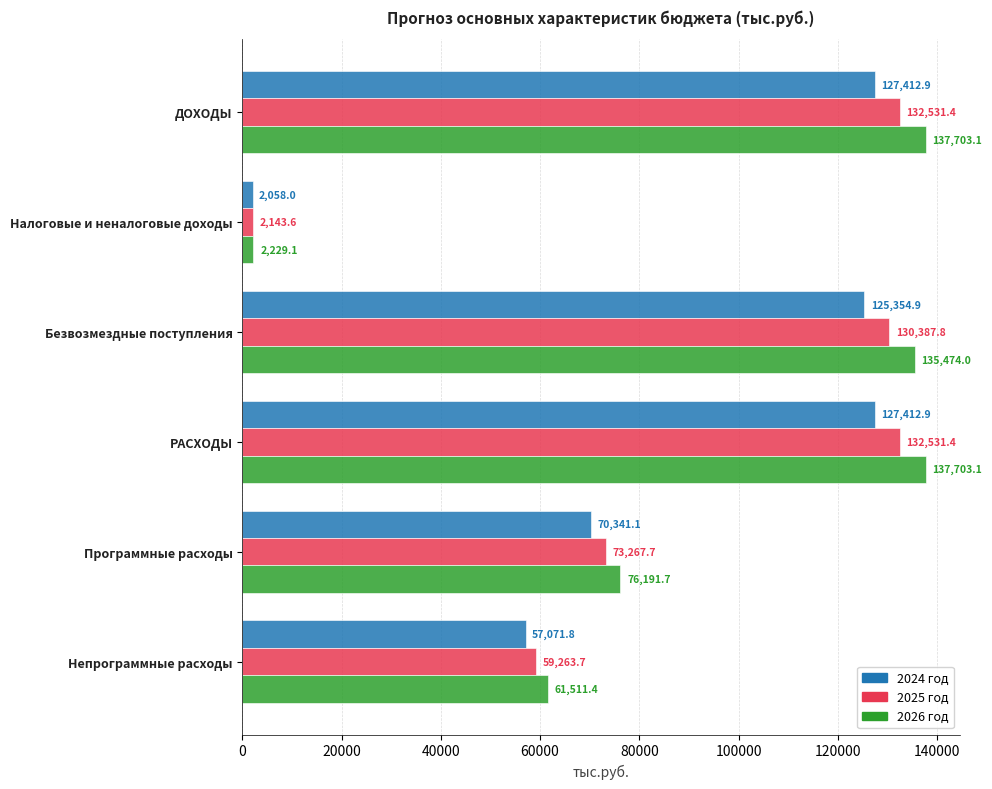

Rank the series by their maximum value, from lowest to highest.

2024 год, 2025 год, 2026 год